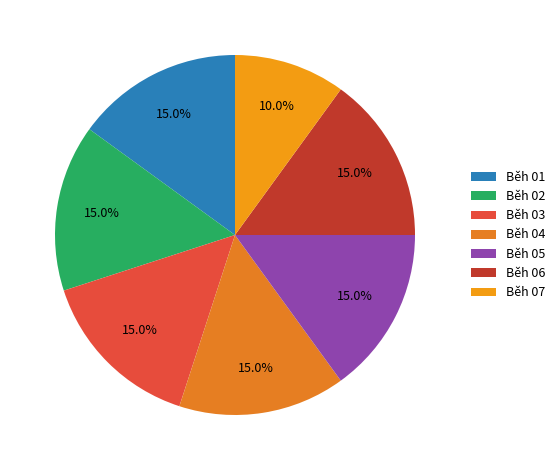

To the nearest percent, what is the difference between the Běh 01 and Běh 05 slice percentages?

0%